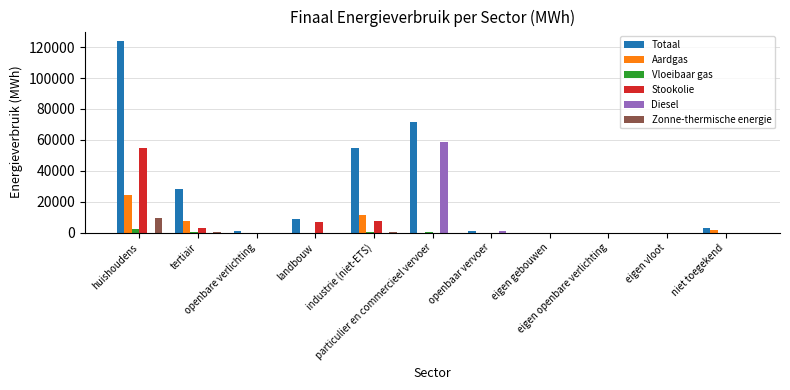

Which series changed the most between landbouw and eigen openbare verlichting?

Totaal